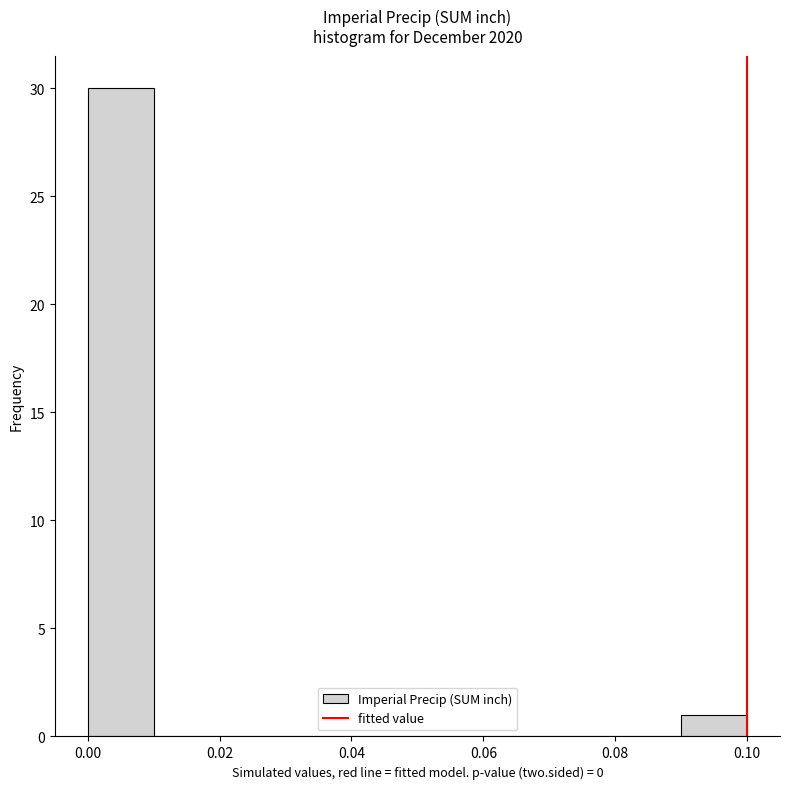

Which range on the x-axis has the tallest bar?

0.00 to 0.01